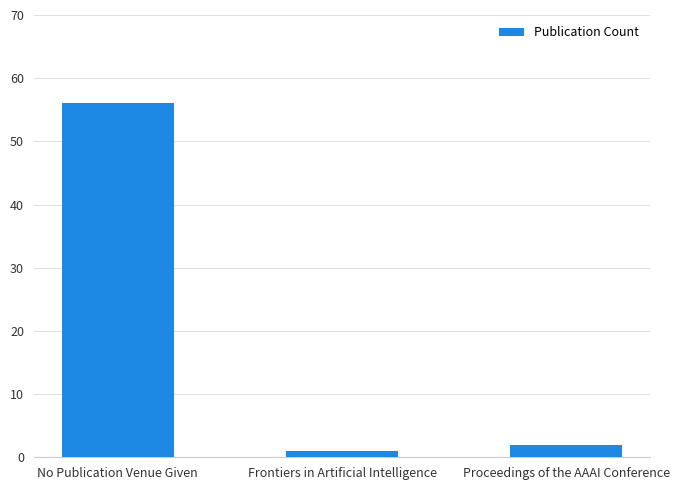

Rank the categories by value from lowest to highest.

Frontiers in Artificial Intelligence, Proceedings of the AAAI Conference, No Publication Venue Given